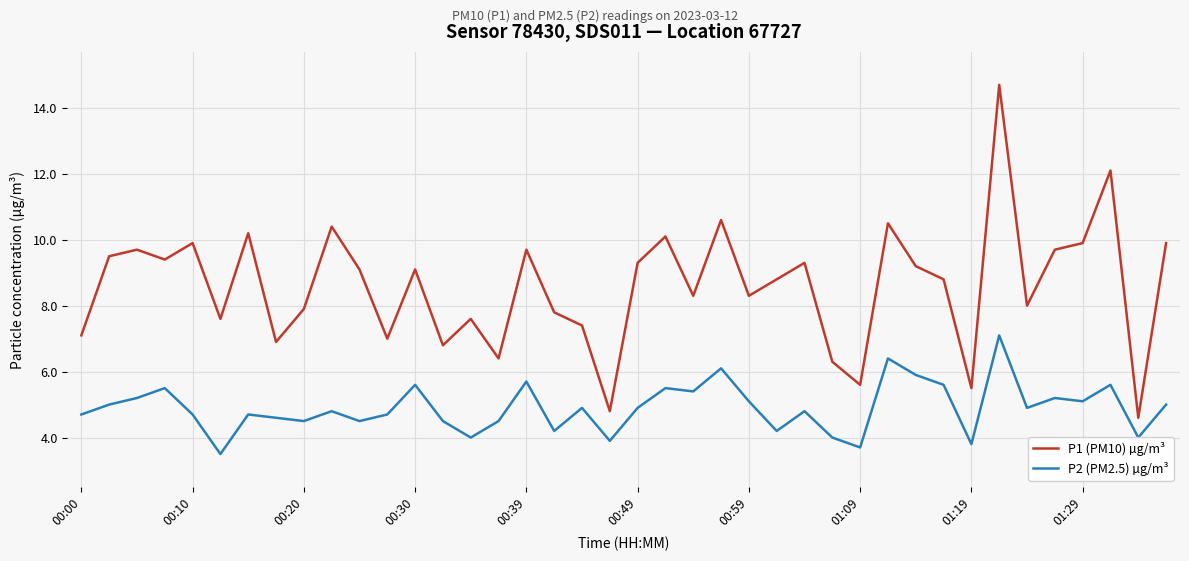

Which series has the largest total across all categories?

P1 (PM10) µg/m³